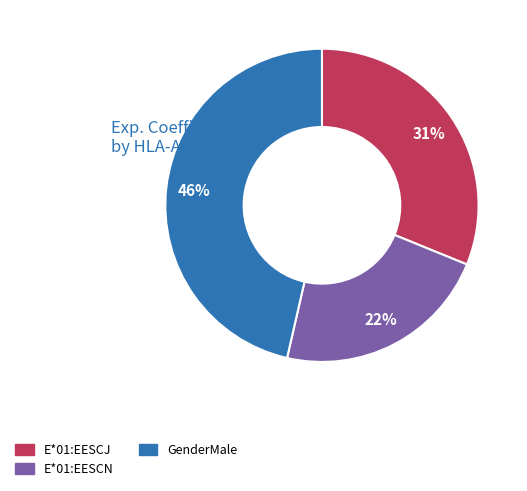

True or false: E*01:EESCN accounts for 14% of the total.

False